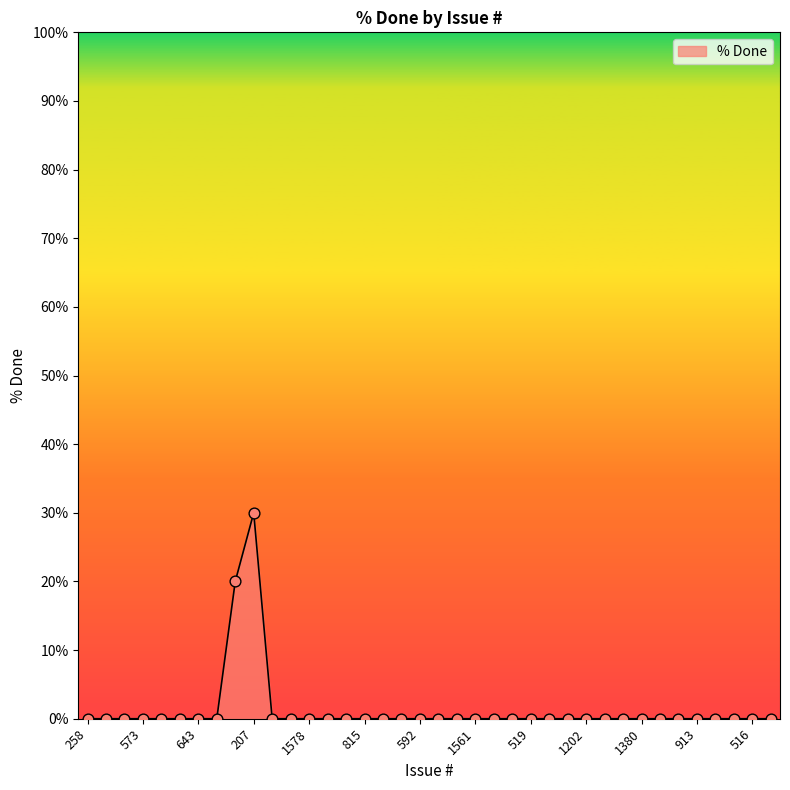

What is the difference between the maximum and minimum values?

30